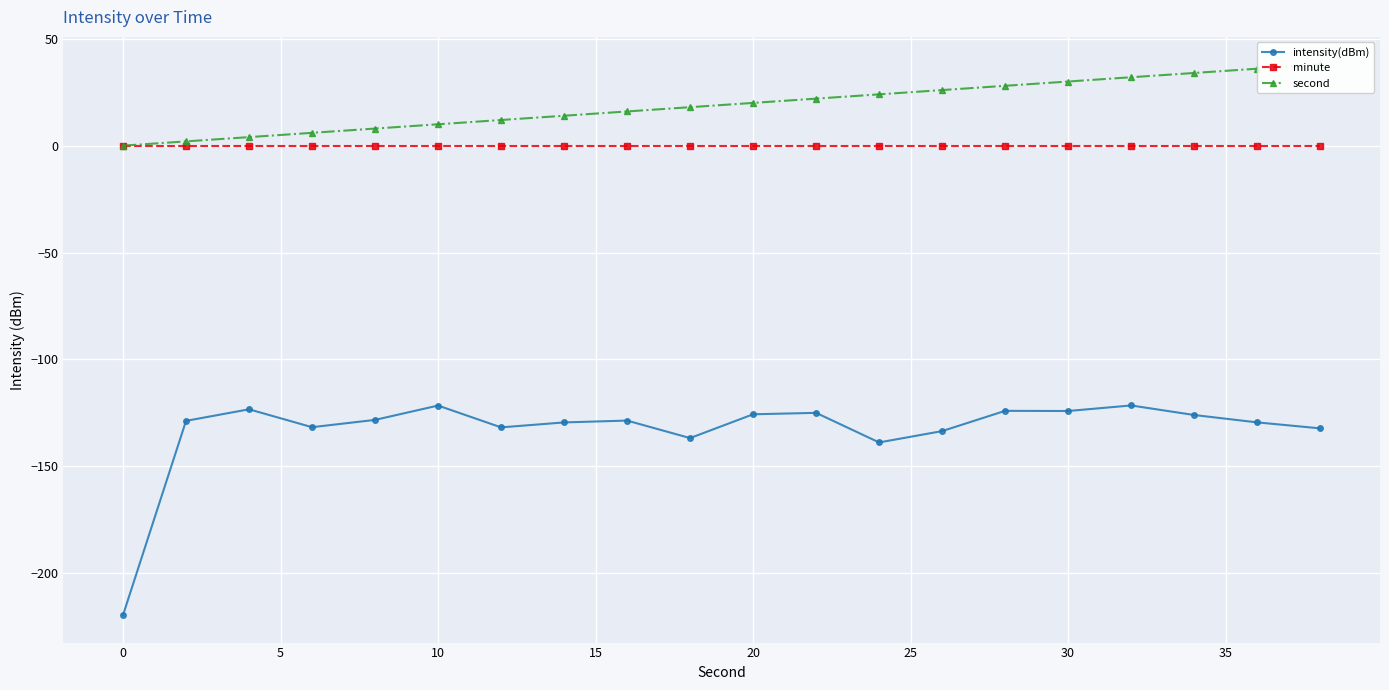

True or false: intensity(dBm) and minute cross at least once.

False